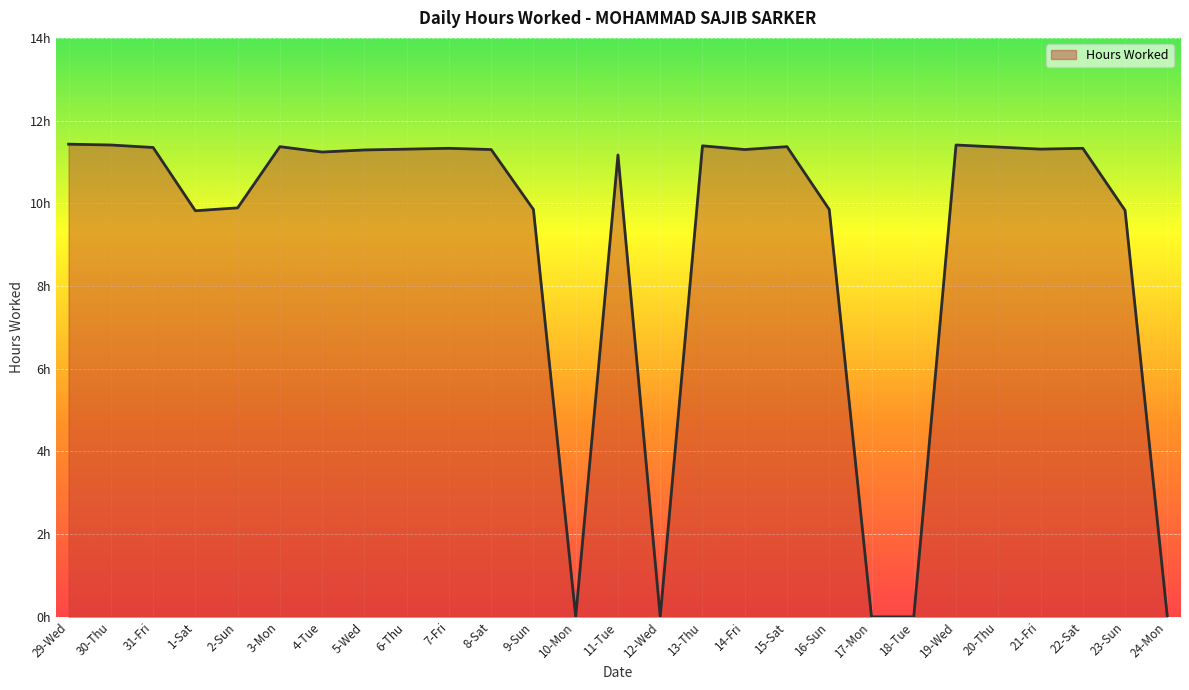

Is it true that the value at 21-Fri is 6.4?

False